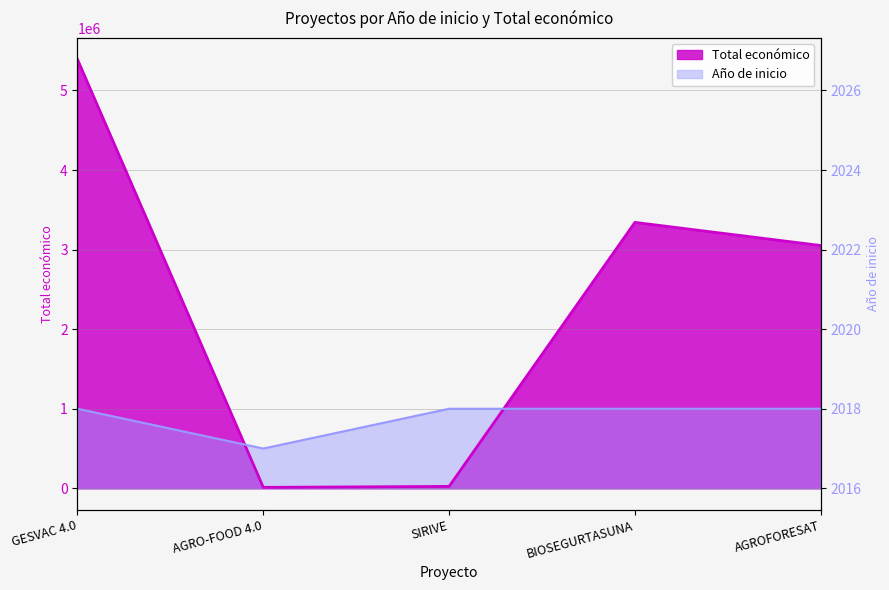

What are all the series names shown in the legend?

Total económico, Año de inicio